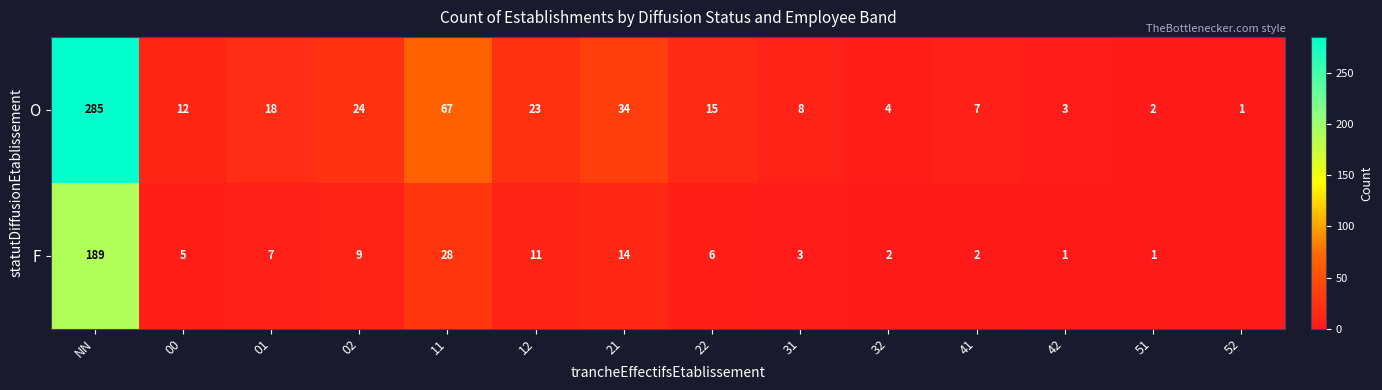

What is the sum of all O values?

503